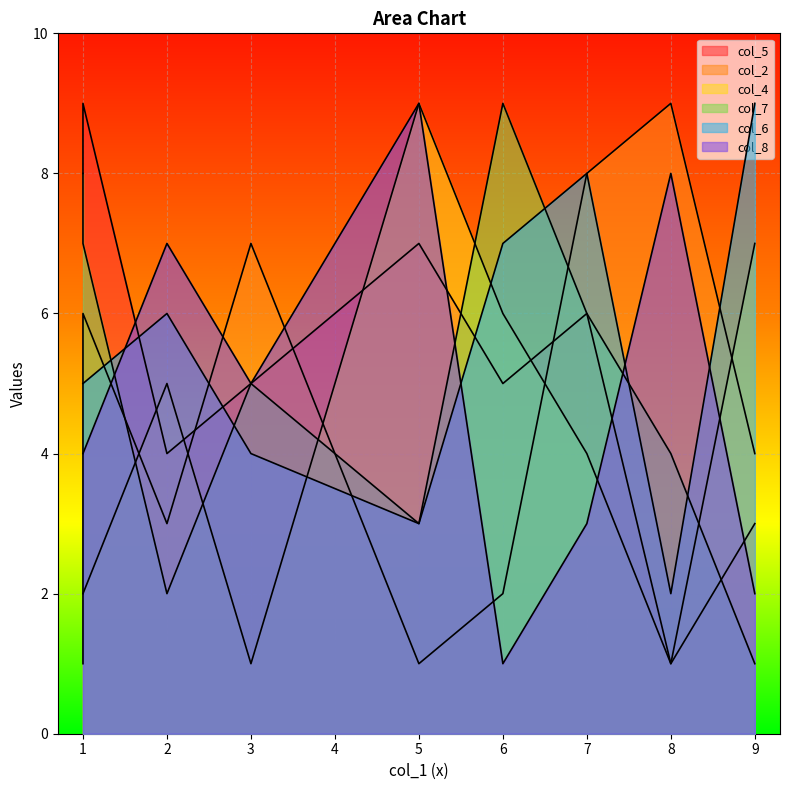

What is the difference between the second highest and second lowest values in the col_4 series?

6